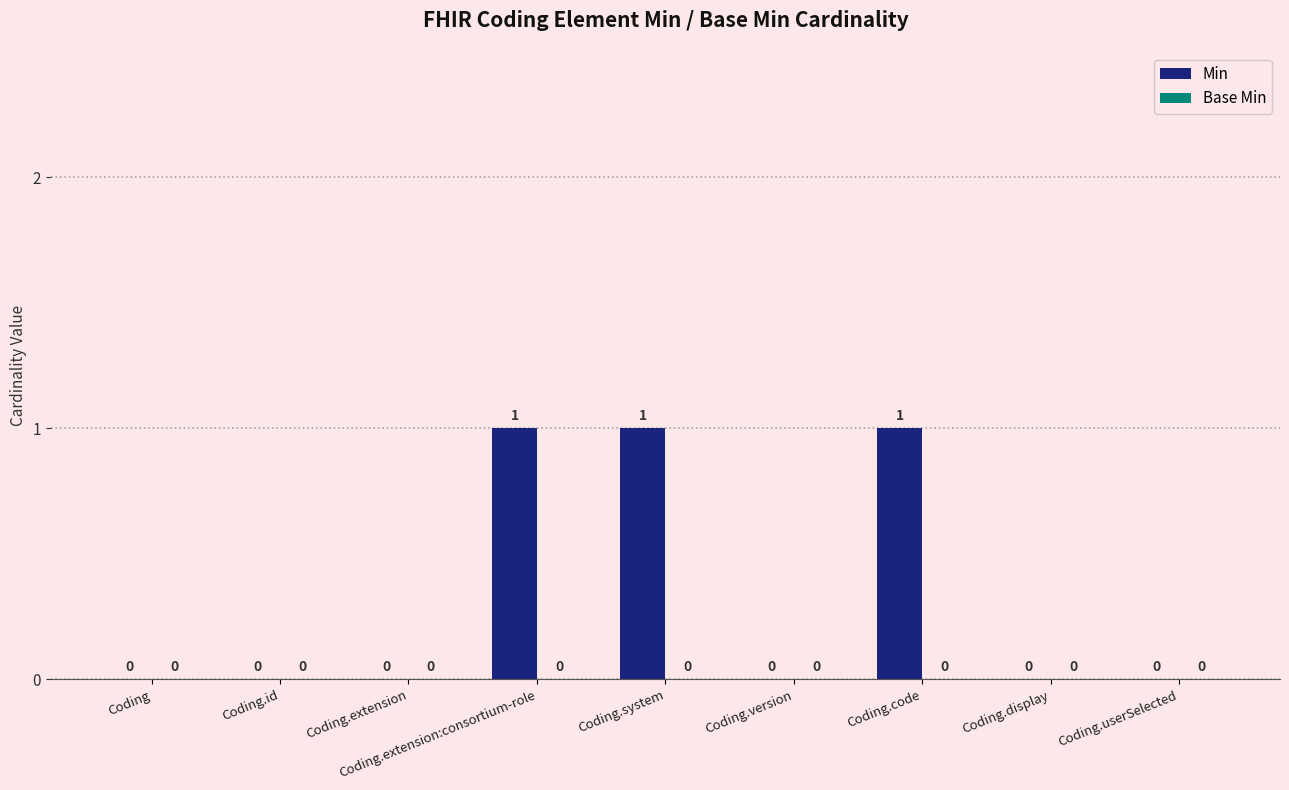

True or false: the data shows 0 at Coding.extension.

True